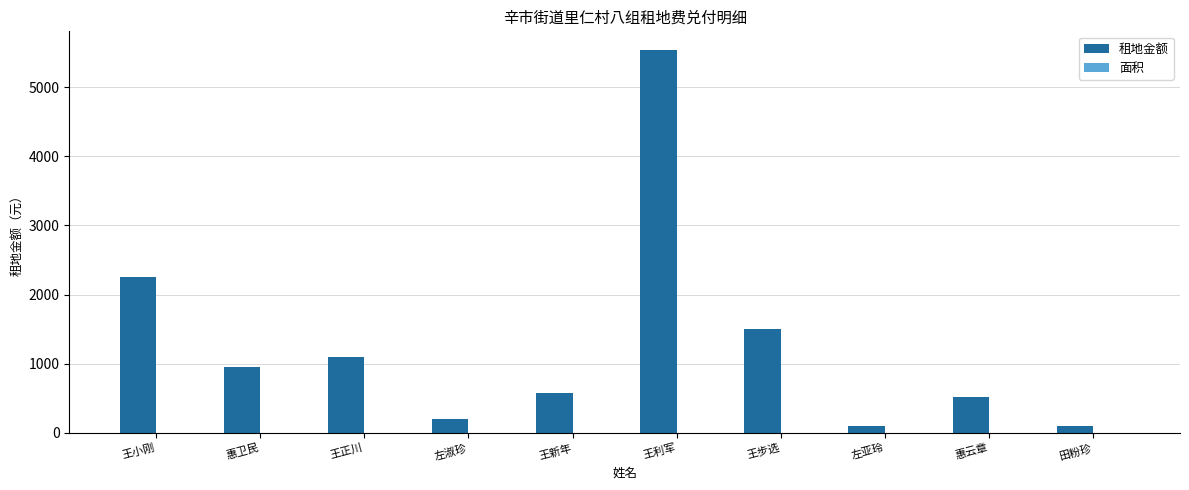

The 租地金额 series shows 9815.3 at 王利军. True or false?

False